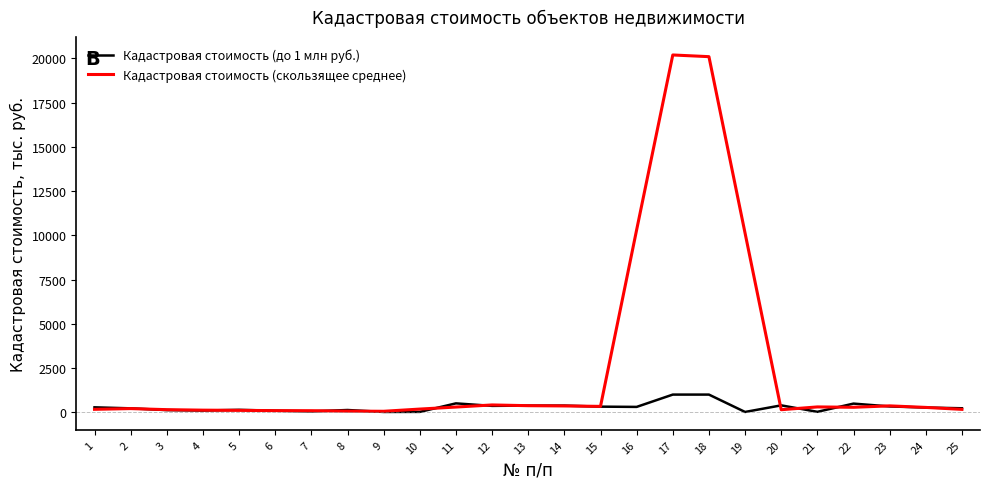

Rank the series by their average value, from highest to lowest.

Кадастровая стоимость (скользящее среднее), Кадастровая стоимость (до 1 млн руб.)